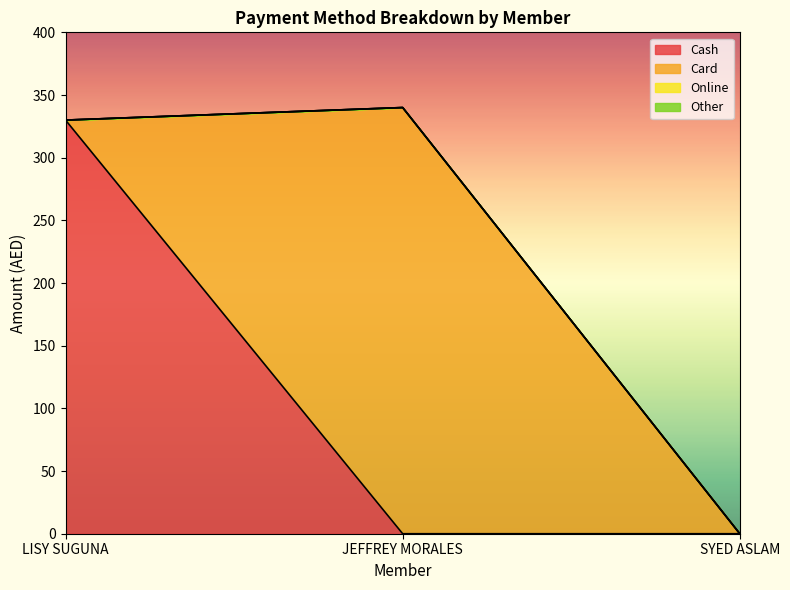

What is the spread (max minus min) of values at LISY SUGUNA?

330